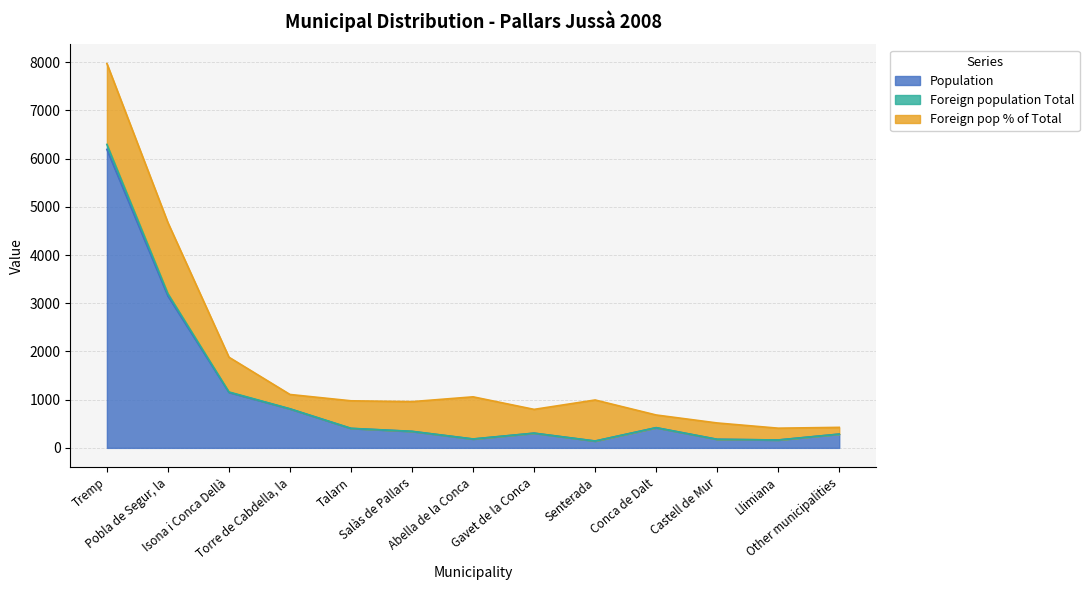

What is the sum of all Population values?

13715.0